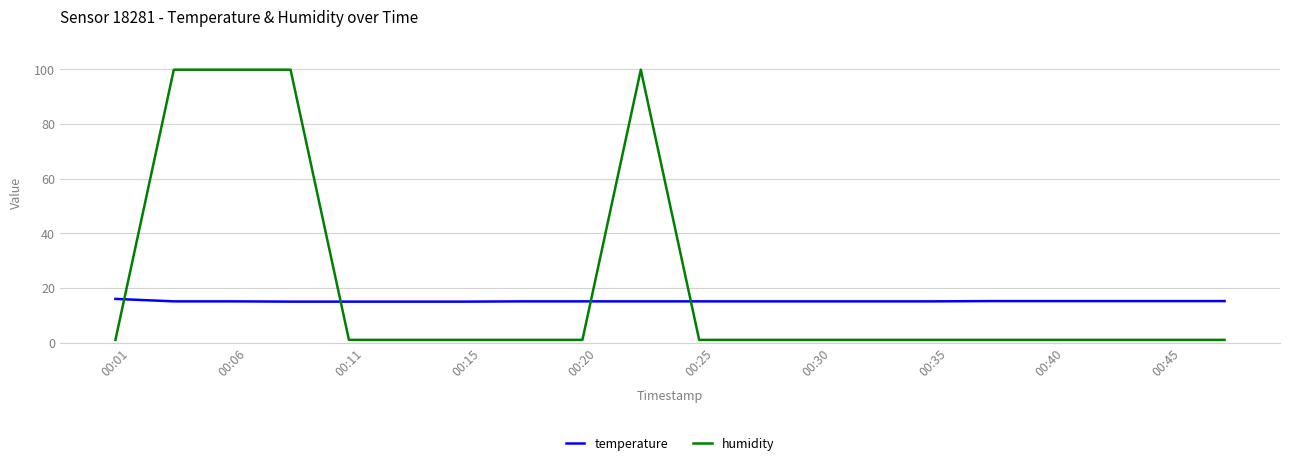

Which series has the largest range (max minus min)?

humidity